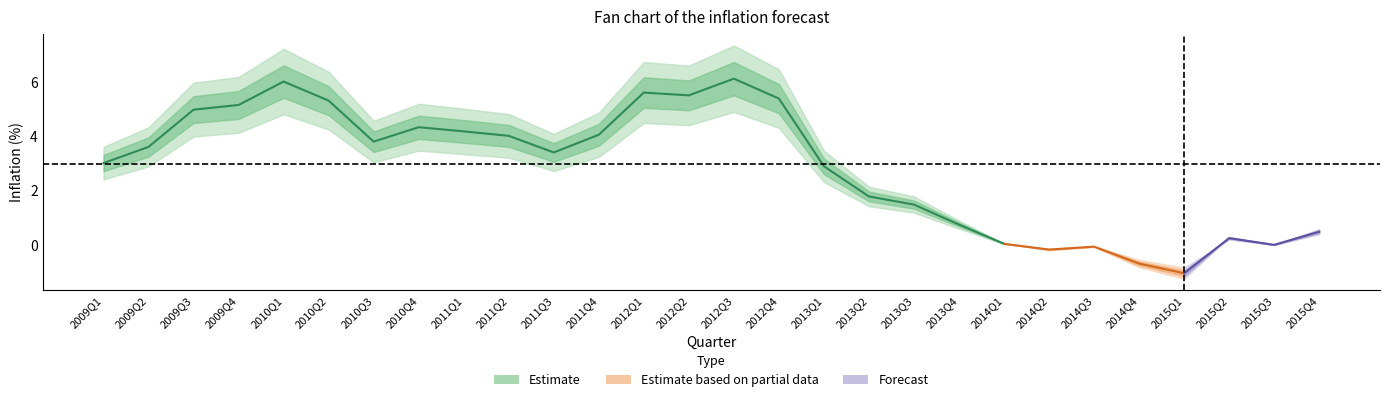

Where is baseline nearest to the value 2?

2013Q2